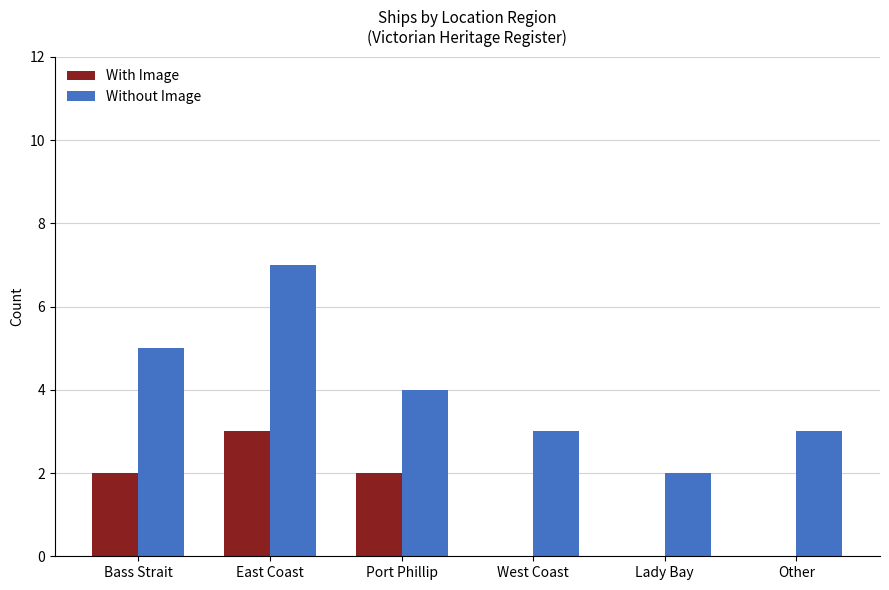

Is it true that With Image equals 0 at Other?

True